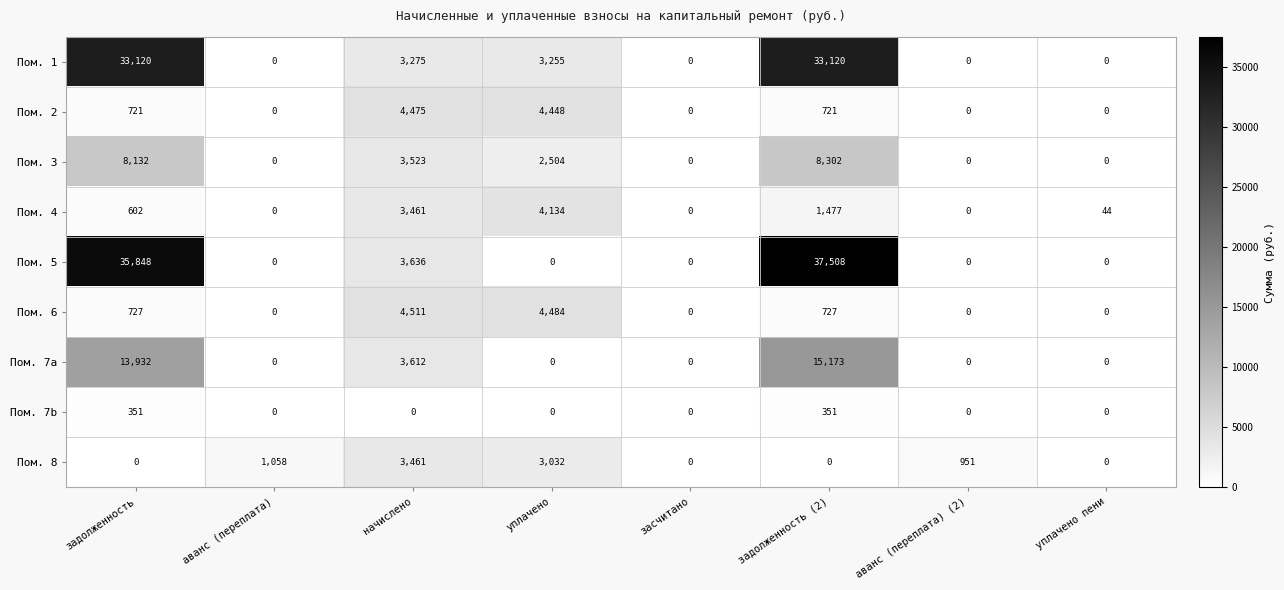

How many values in the Пом. 2 series are below 721?

4